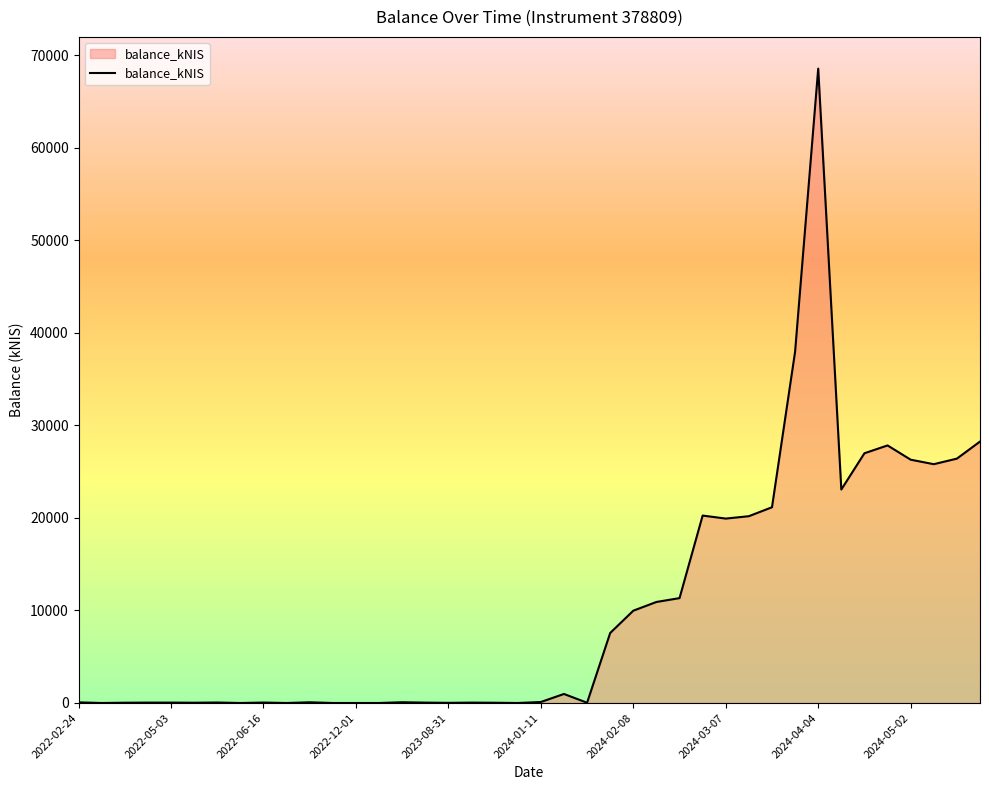

What is the greatest value displayed?

68575.6